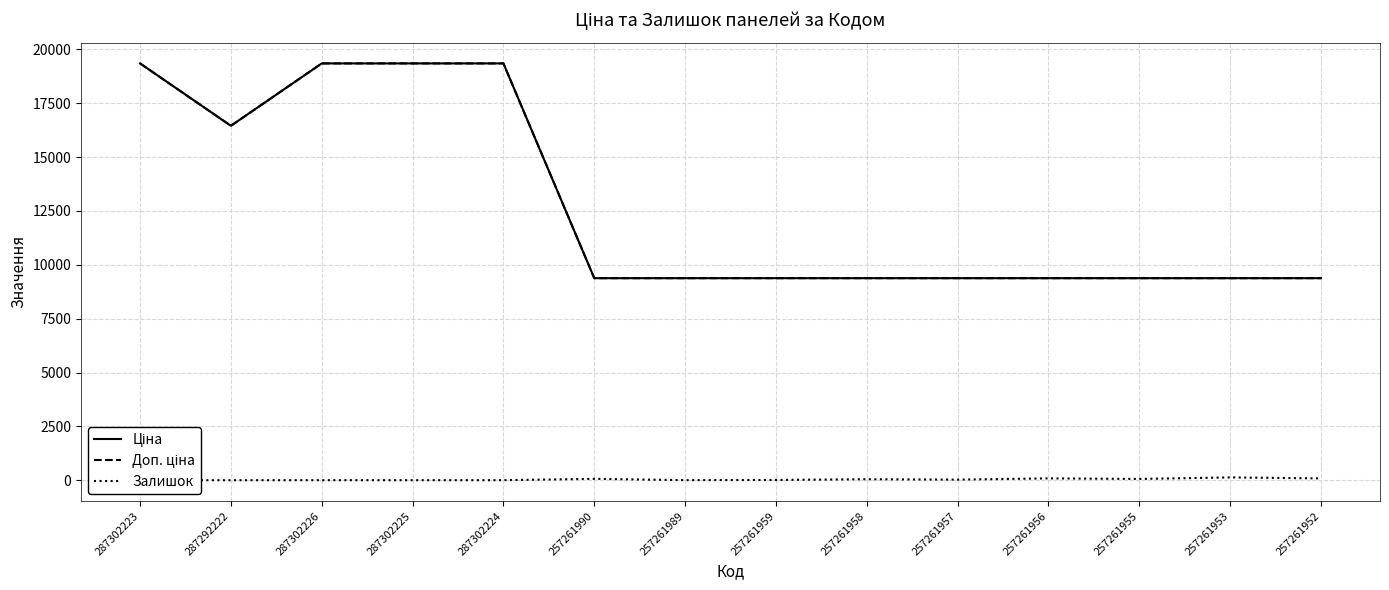

Does the chart have visible grid lines?

Yes